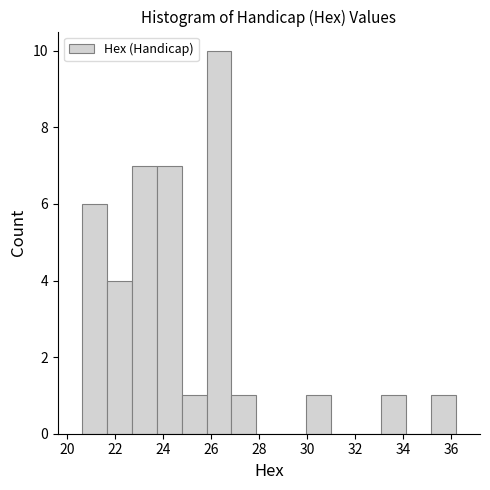

How tall is the bar that spans 21.64 to 22.68 on the x-axis? Neither the bar edges nor the heights are printed on the chart, so give them approximately, as read against the axes.

4